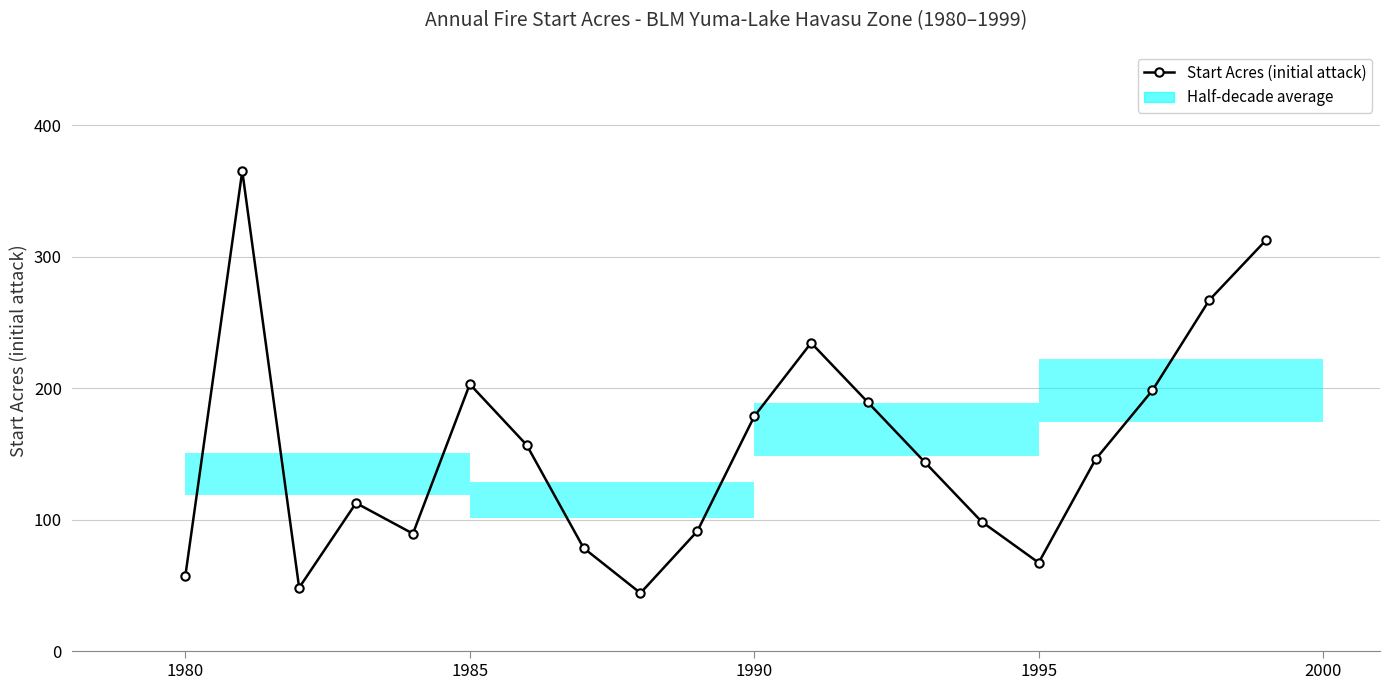

Is it true that the value at 1990 is 273.5?

False